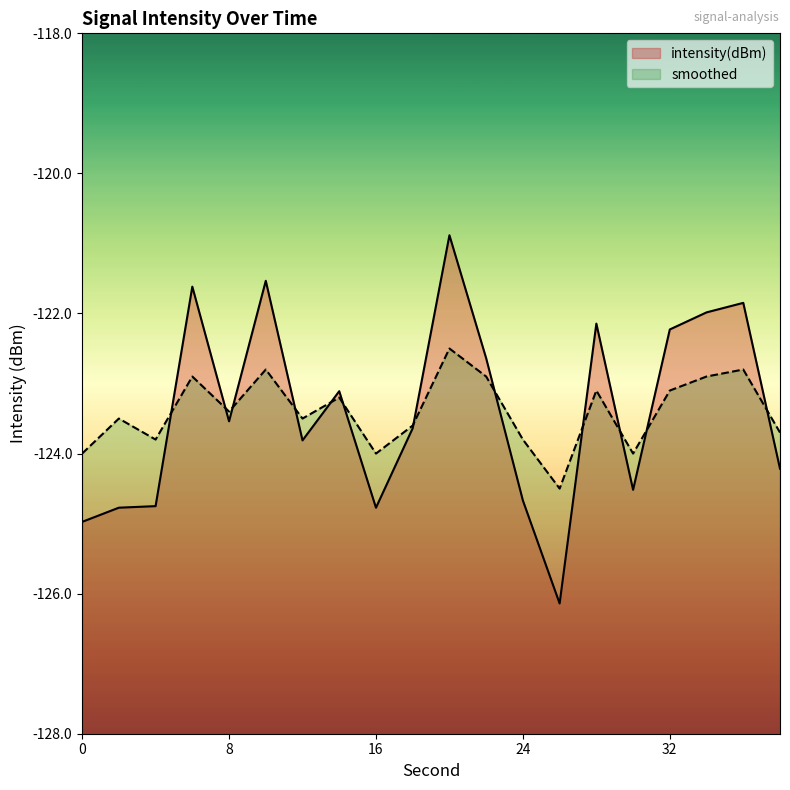

What are all the series names shown in the legend?

intensity(dBm), smoothed